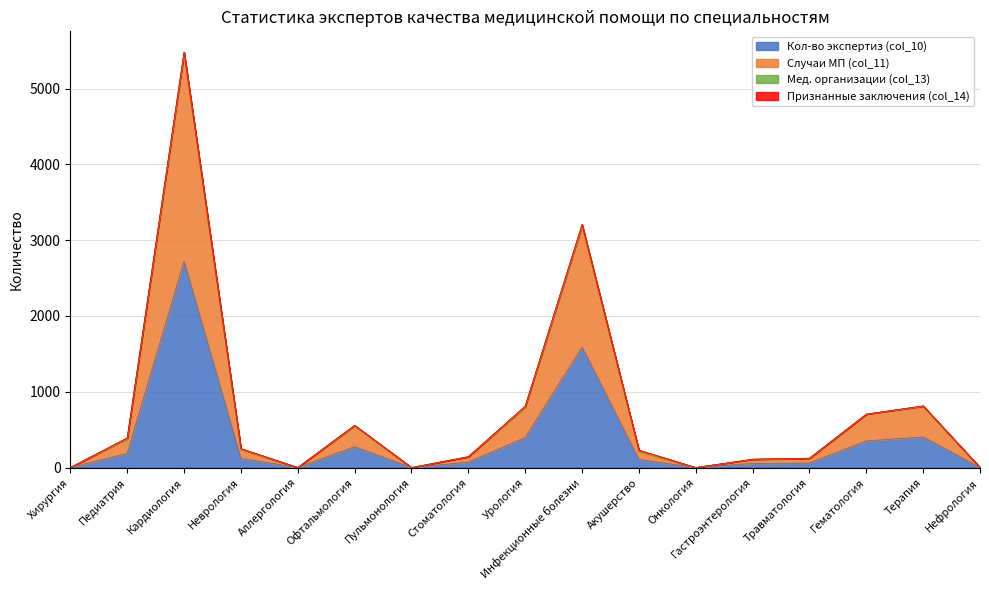

Which series has the largest range (max minus min)?

Случаи МП (col_11)